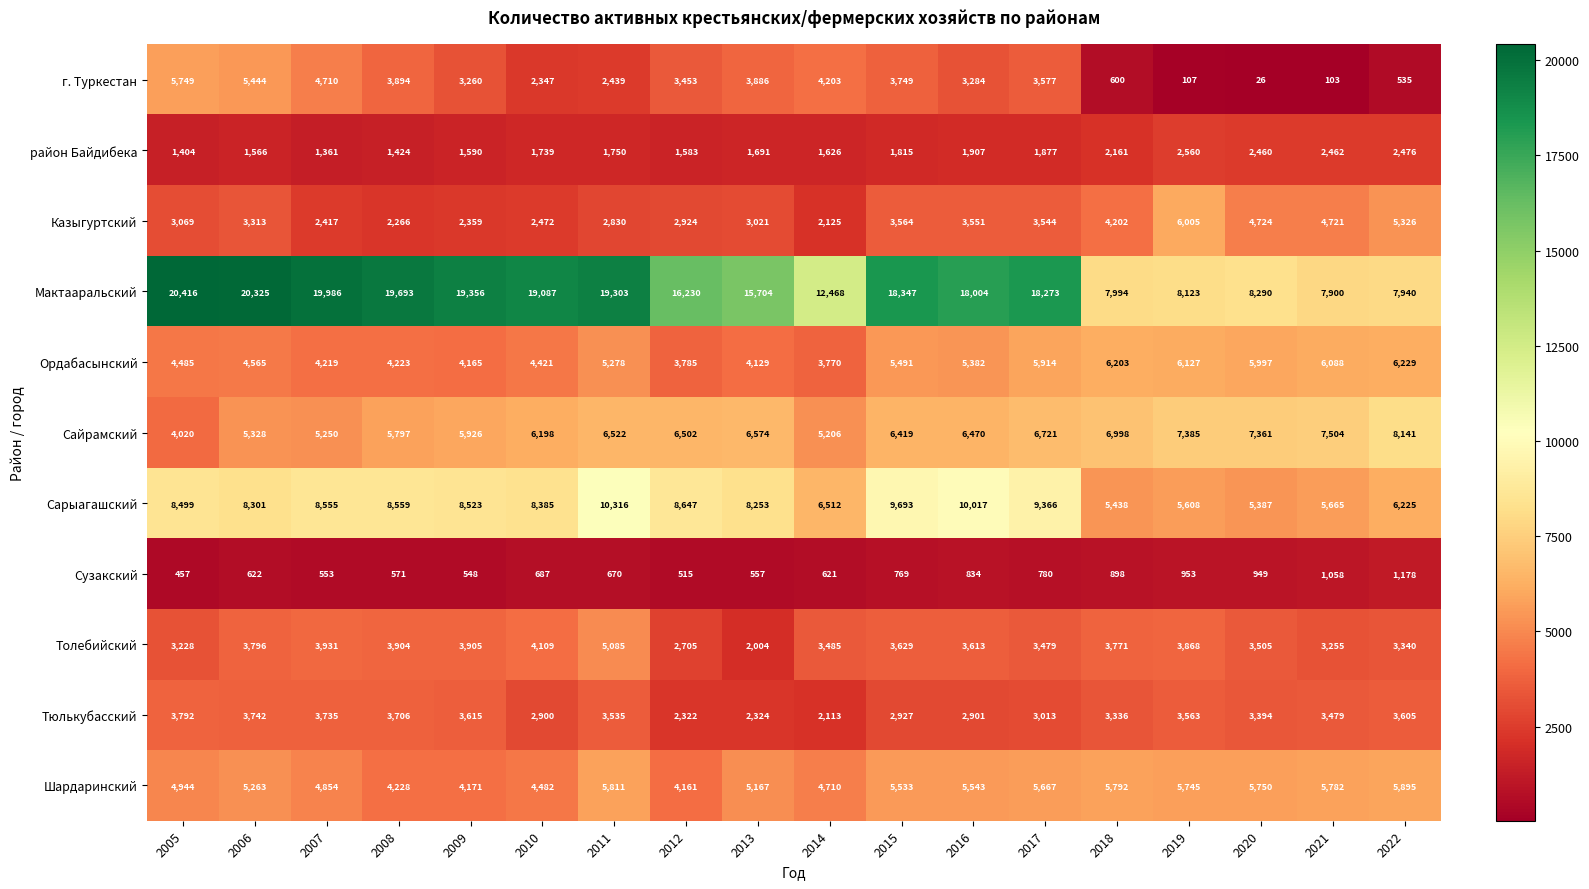

At which category is the sum across all series the highest?

2011